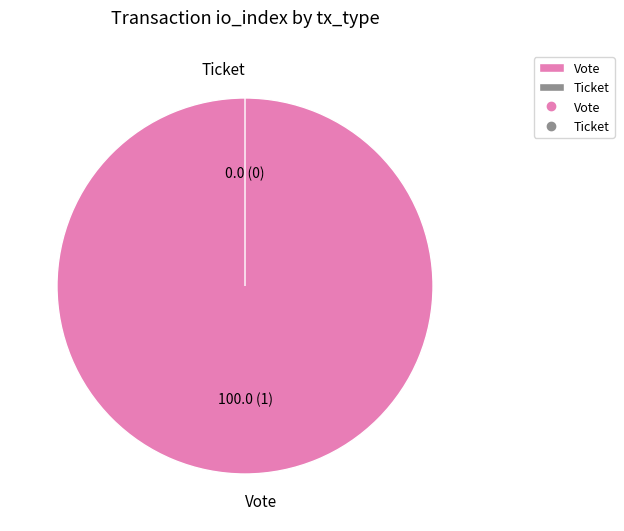

To the nearest percent, what is the average slice percentage?

50%